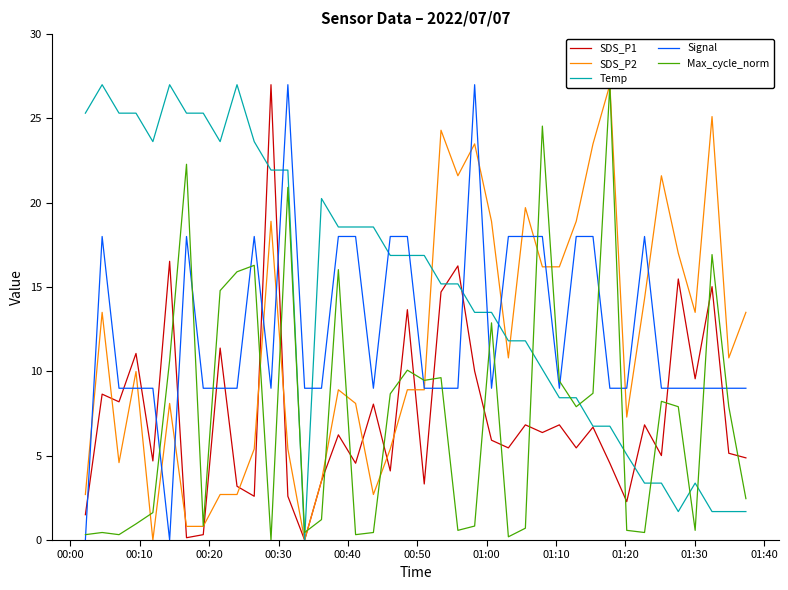

After their last crossing, which series has the higher values: Temp or Signal?

Signal